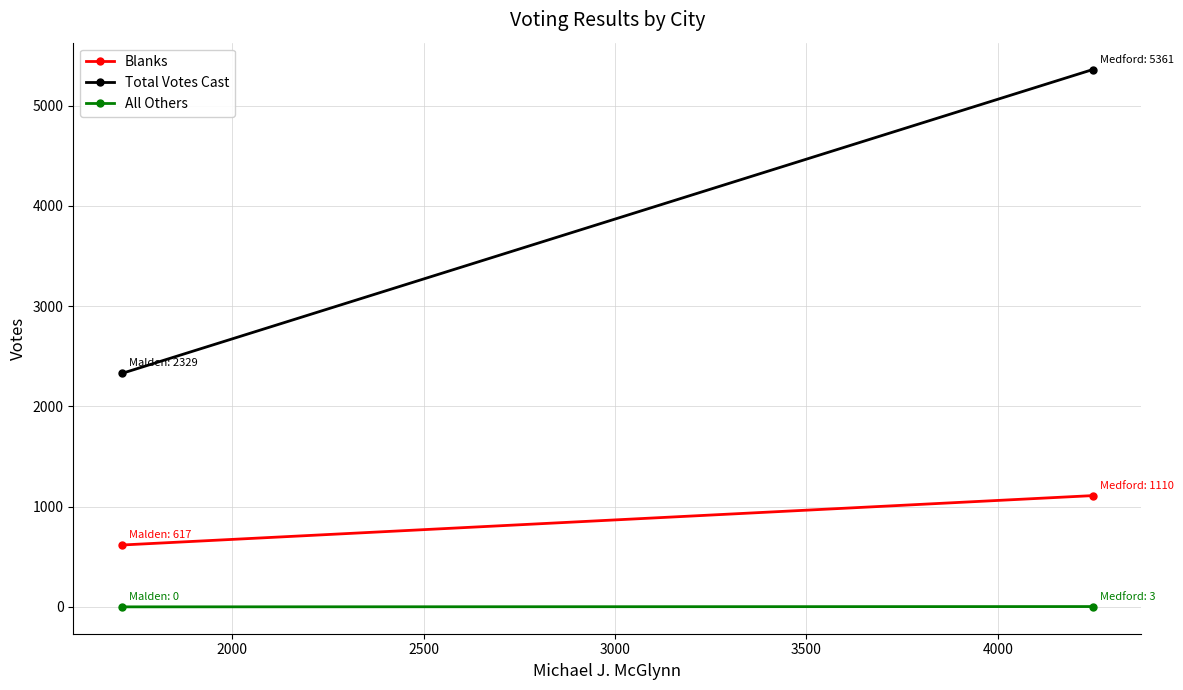

What is the approximate value of Blanks at 1500?

617